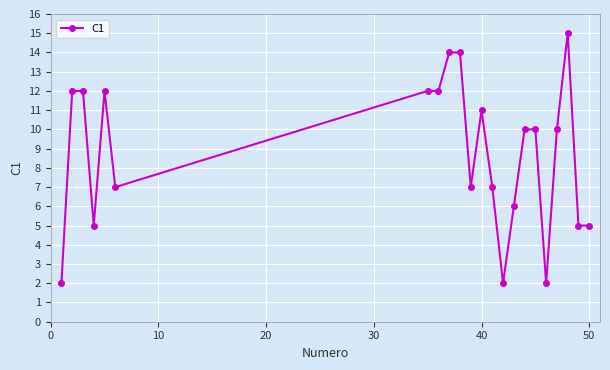

How many data points does each series have?

22